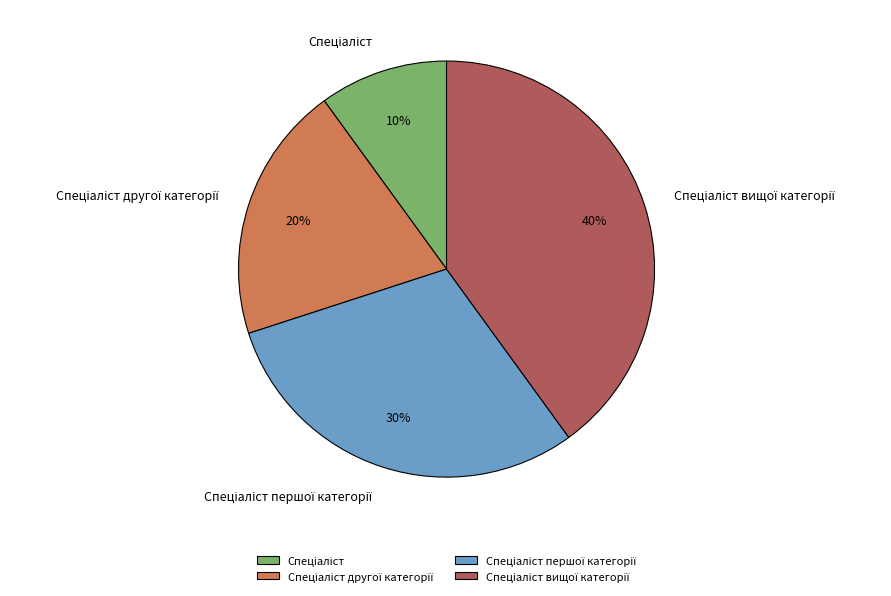

To the nearest percent, what is the difference between the largest and smallest slice percentages?

30%